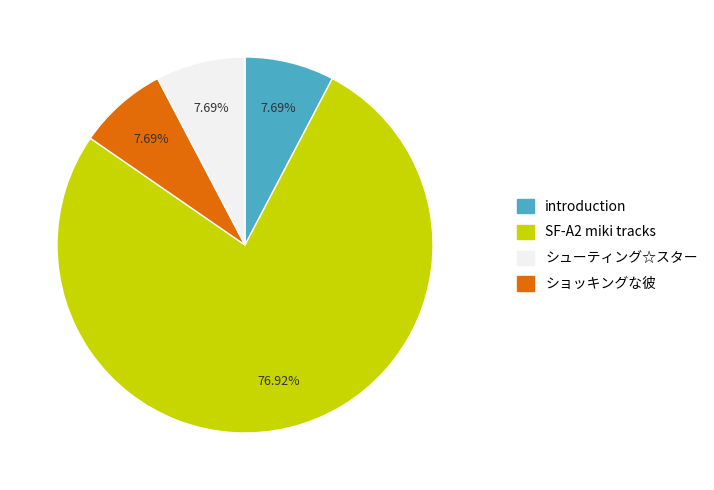

Does any single category account for the majority?

Yes